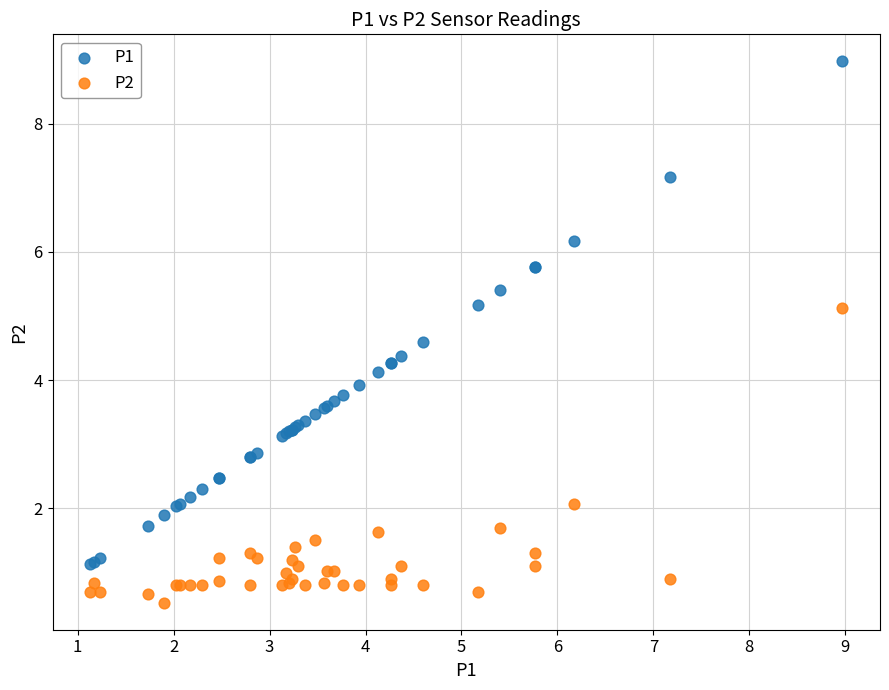

What are all the series names shown in the legend?

P1, P2